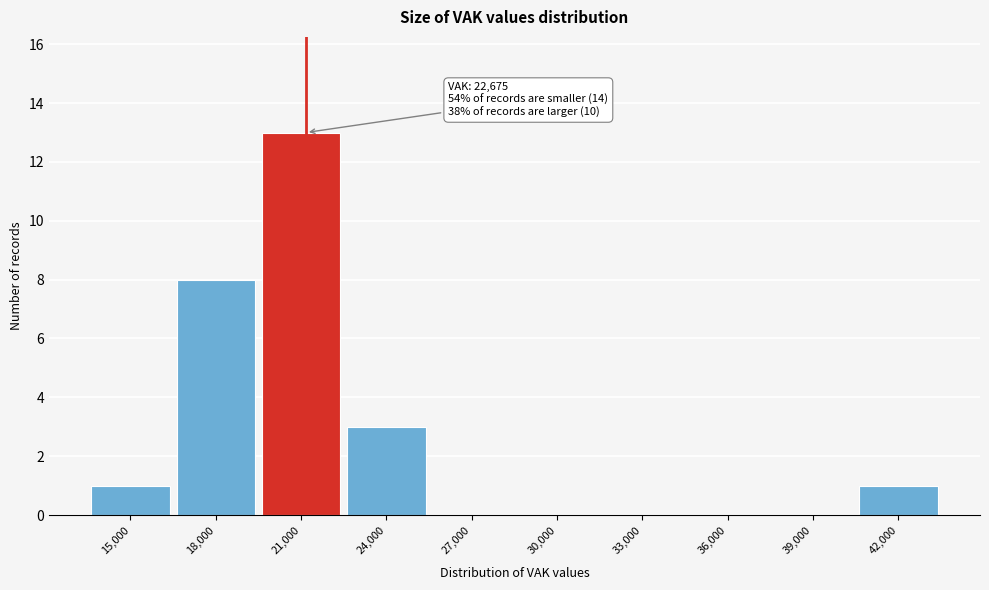

Reading left to right, transcribe all the data shown in this chart.

15,000=1	18,000=8	21,000=13	24,000=3	27,000=0	30,000=0	33,000=0	36,000=0	39,000=0	42,000=1